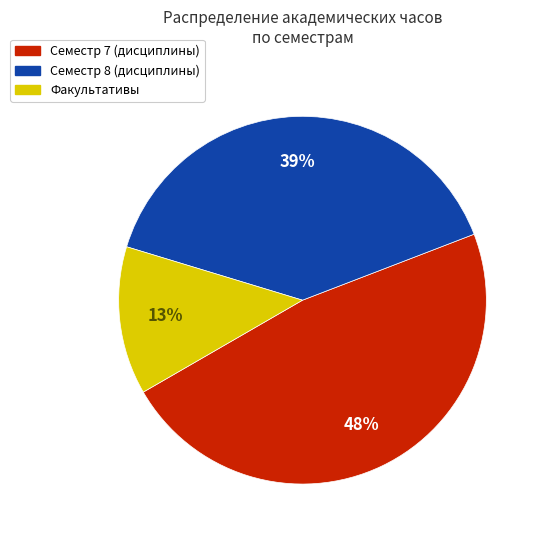

Do Семестр 8 (дисциплины) and Факультативы together represent more than half of the pie?

Yes